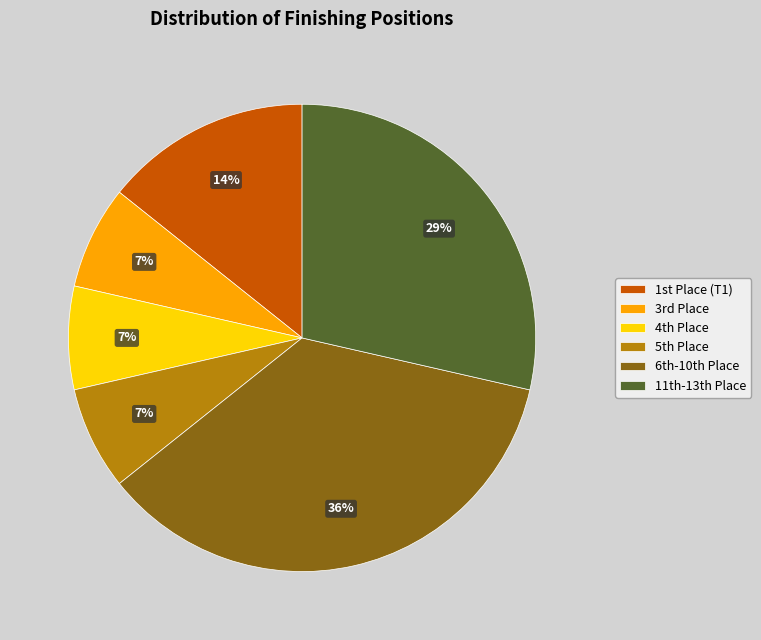

Which category has the biggest portion of the pie?

6th-10th Place